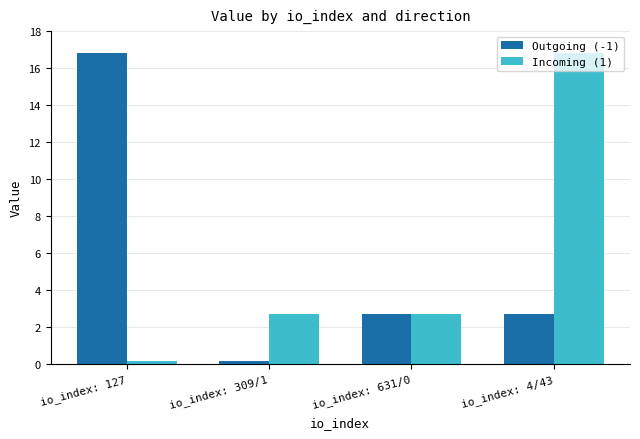

What is the smallest value displayed?

0.2